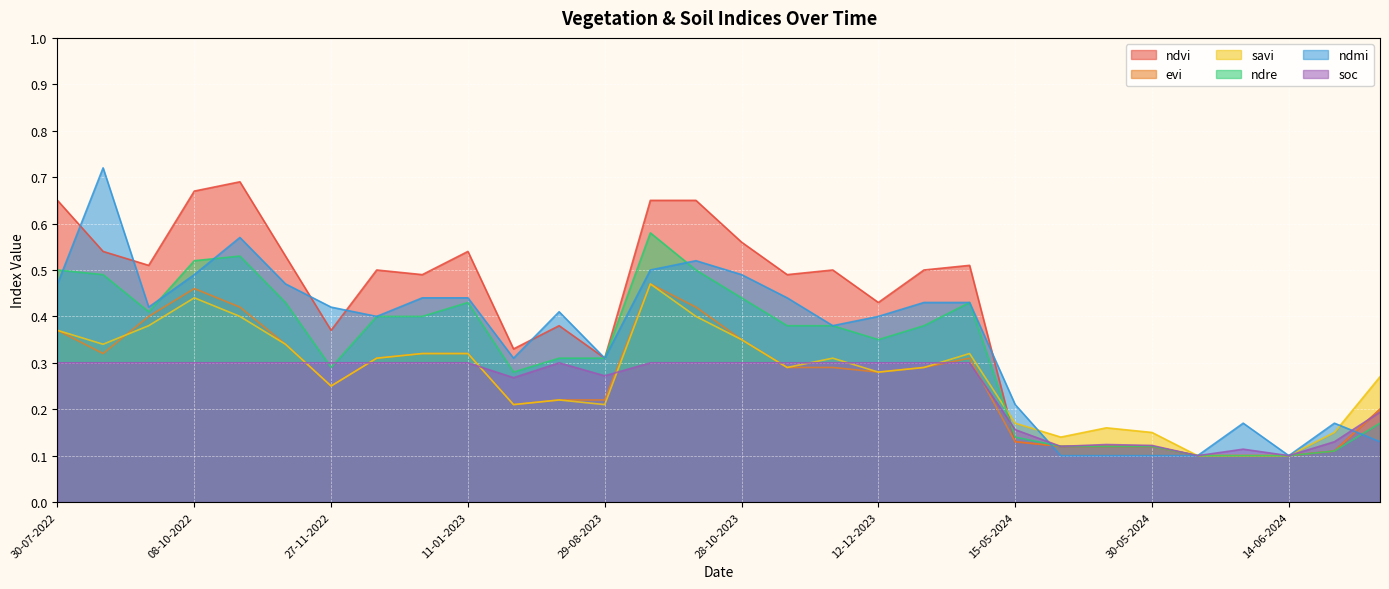

How many categories are shown in the chart?

30